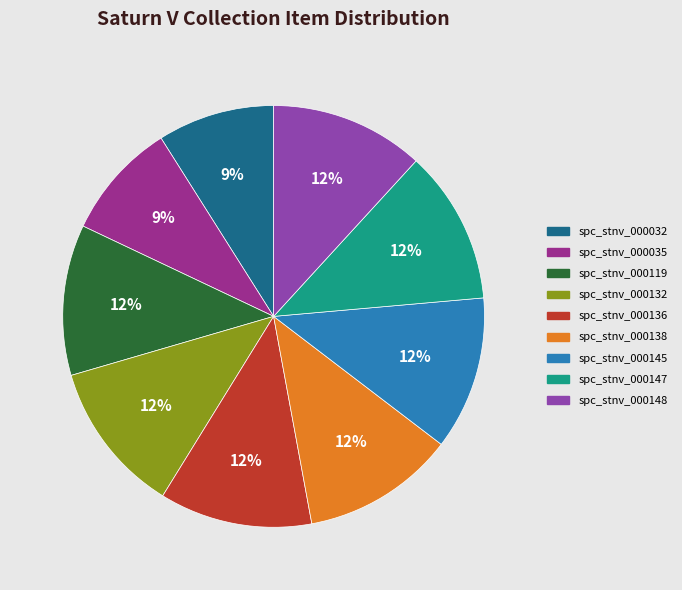

Do spc_stnv_000147 and spc_stnv_000032 together represent more than half of the pie?

No